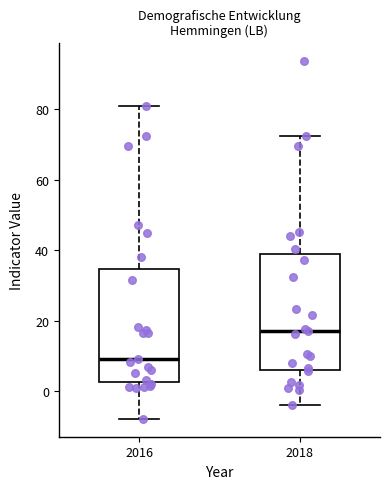

Which box's median line is the highest?

2018